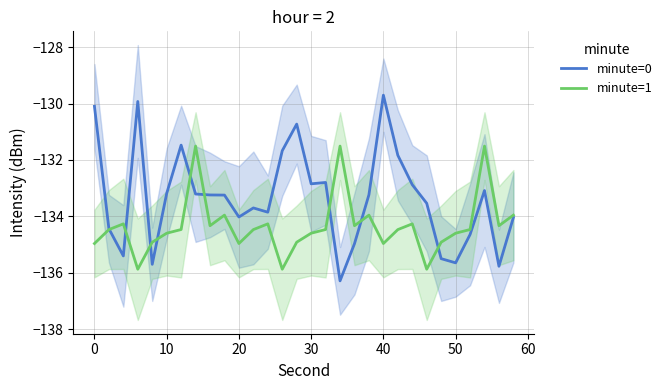

What is the value of the minute=0 point at the 18th from the left?

-136.3